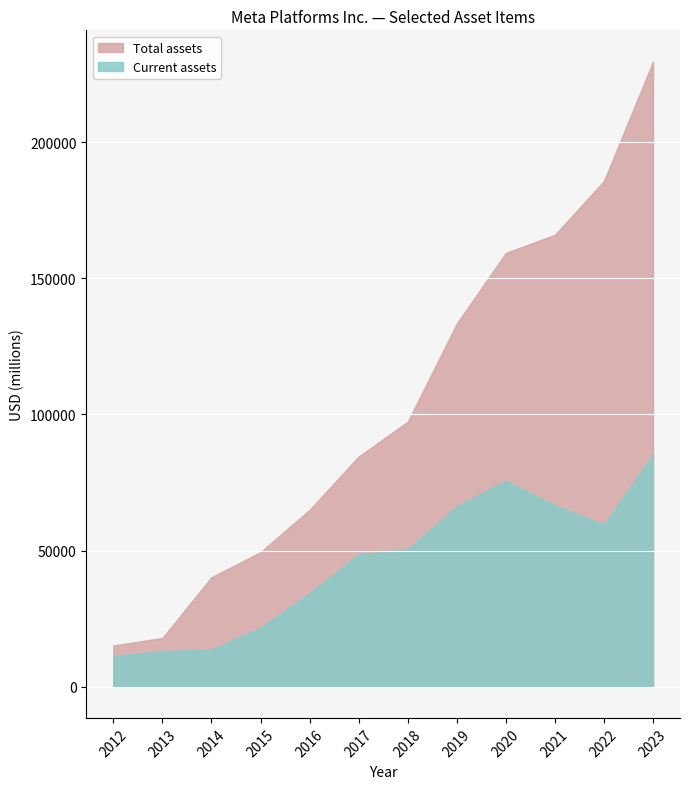

True or false: Total assets and Current assets intersect in this chart.

False